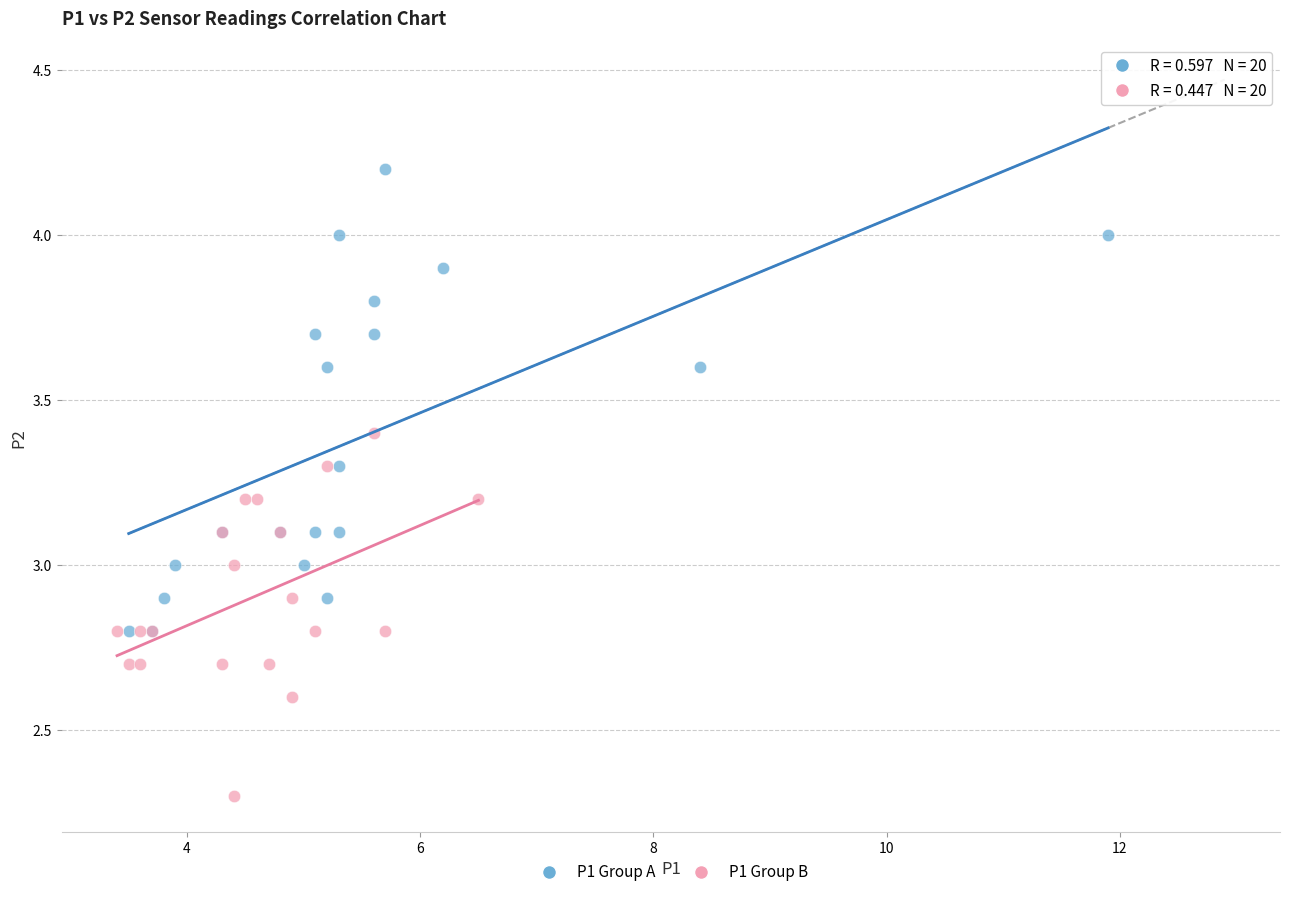

What are all the series names shown in the legend?

P1 Group A, P1 Group B